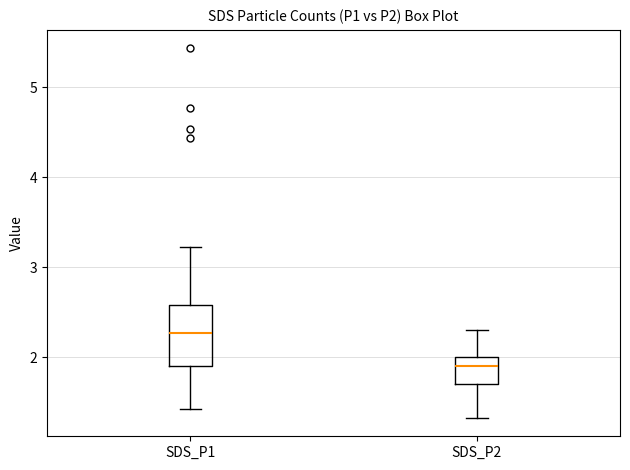

Reading left to right, transcribe this box plot: for each box, give where its median line is, the range the box spans, and where its two whiskers end, as read against the y-axis. The values are not printed on the chart, so give them approximately, as read against the axis.

SDS_P1: median 2.3, box 1.9 to 2.6, whiskers 1.4 to 3.2
SDS_P2: median 1.9, box 1.7 to 2.0, whiskers 1.3 to 2.3